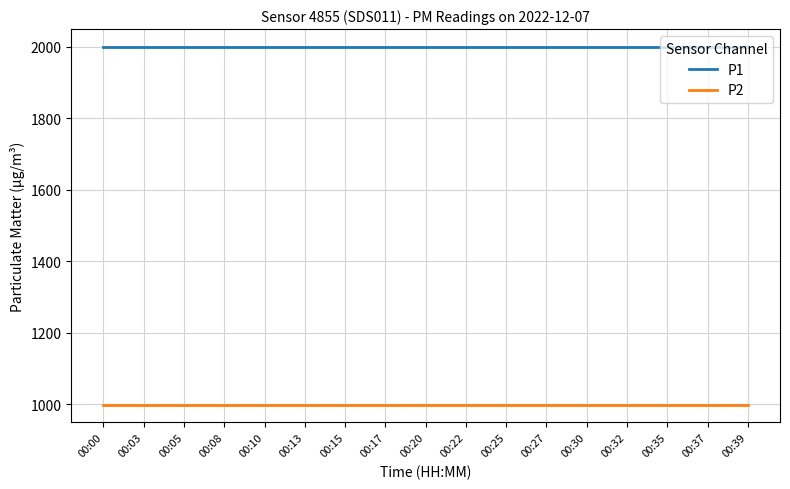

What are all the series names shown in the legend?

P1, P2